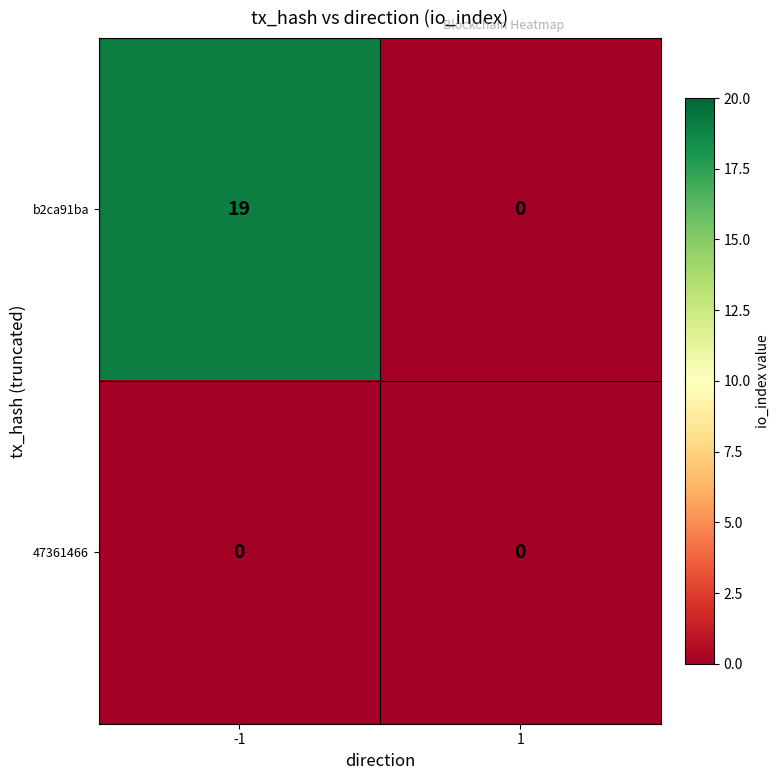

Count the number of categories in the chart.

2